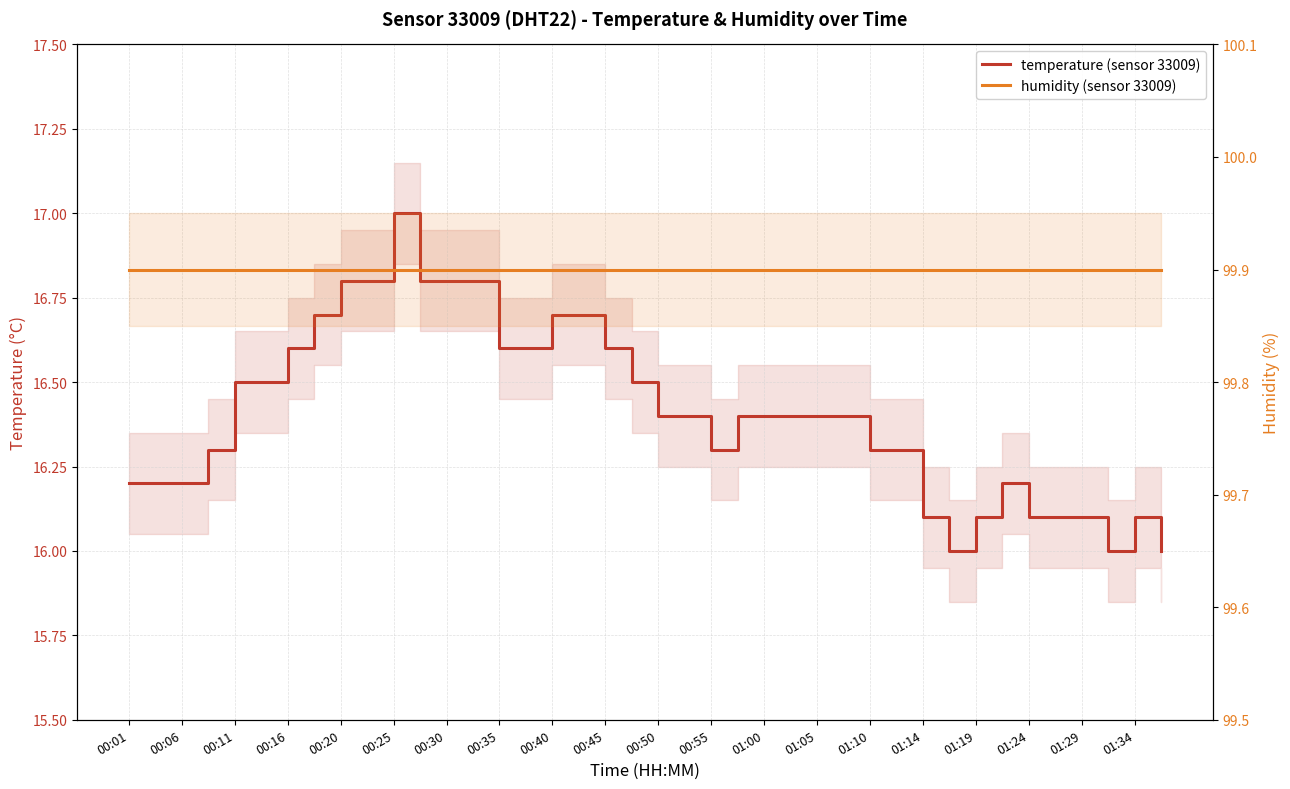

The humidity (sensor 33009) series shows 20.3 at 00:45. True or false?

False